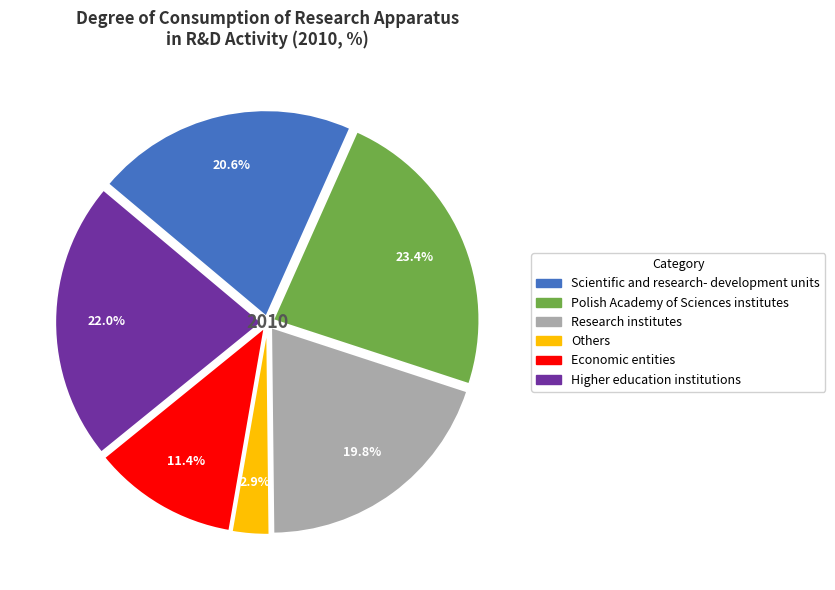

How many segments does this pie chart have?

6